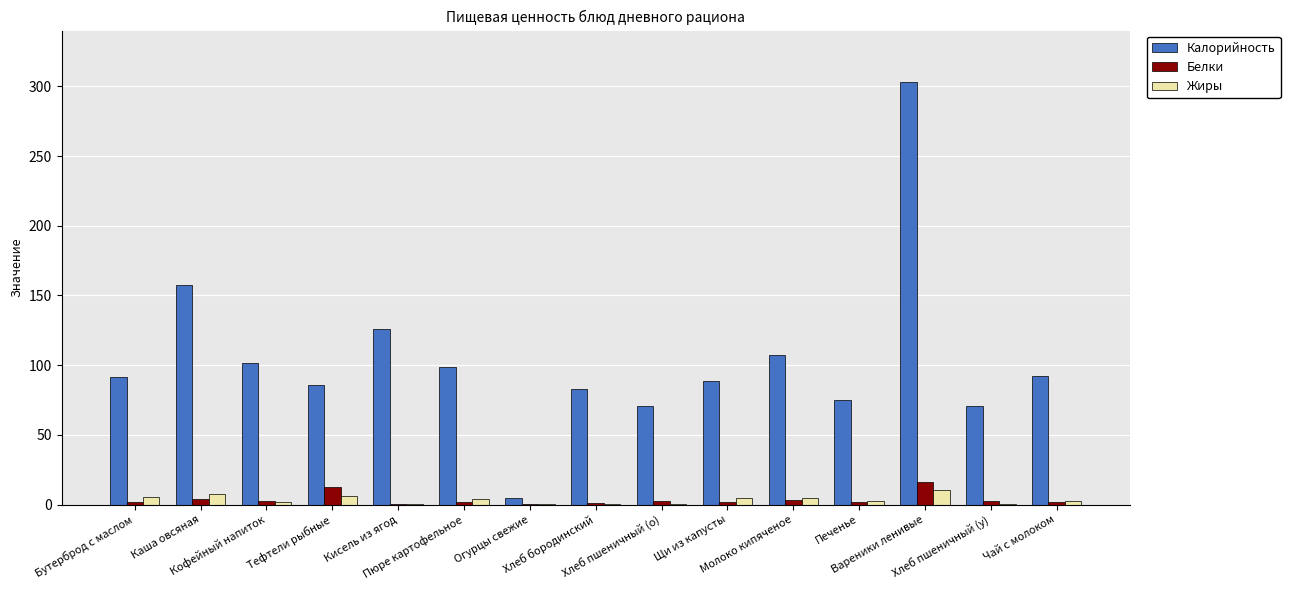

What is the highest value of the Белки series?

15.9